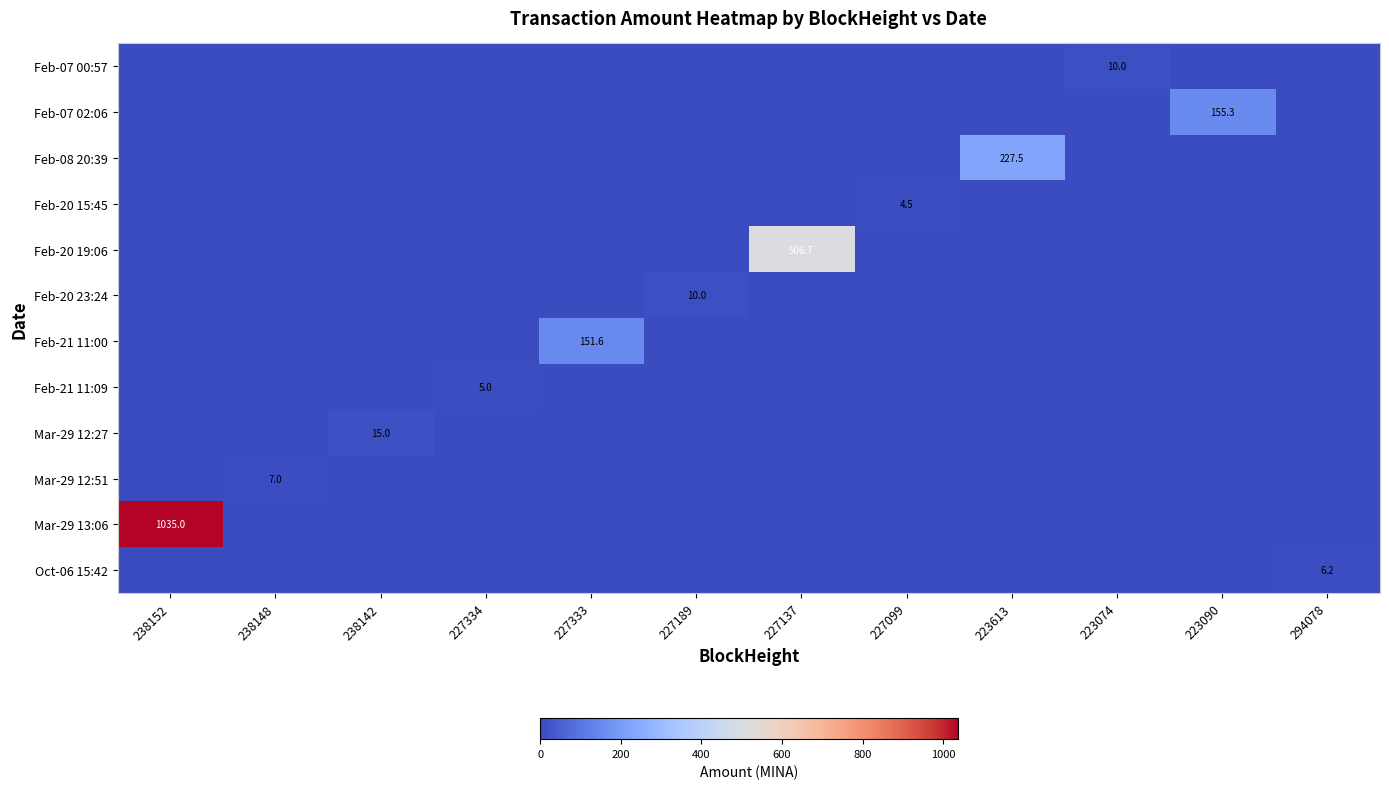

The Mar-29 12:51 series shows 7.0 at 238148. True or false?

True